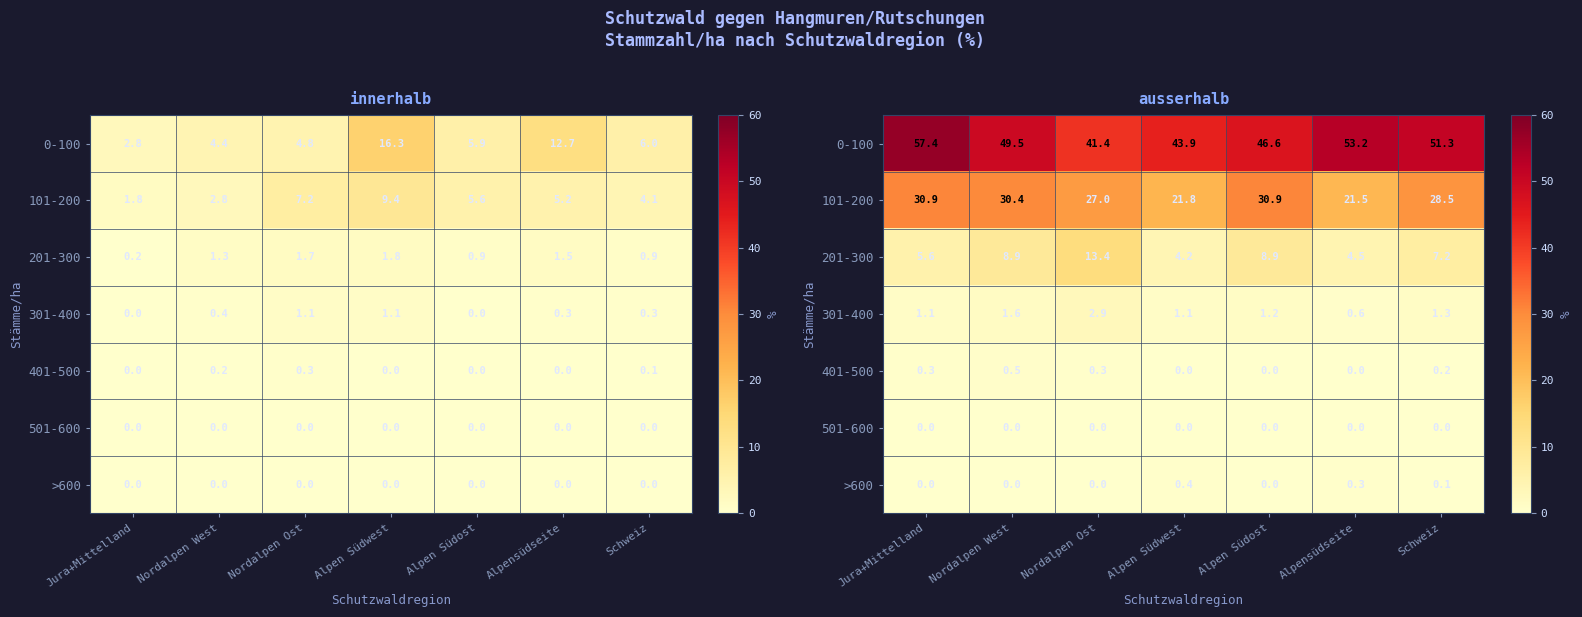

At Schweiz, list the series in order from largest to smallest.

0-100, 101-200, 201-300, 301-400, 401-500, >600, 501-600